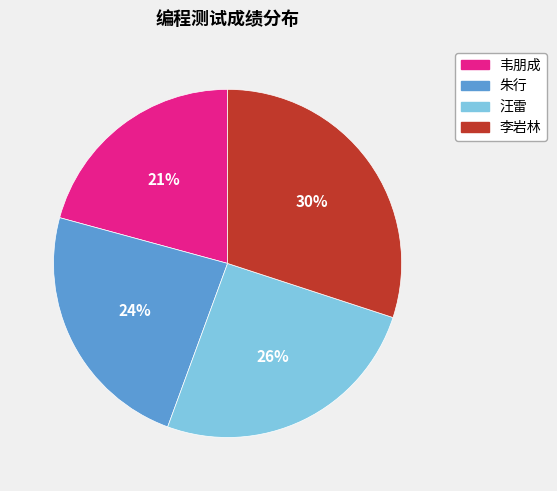

What percentage is the 韦朋成 slice, to the nearest percent?

21%